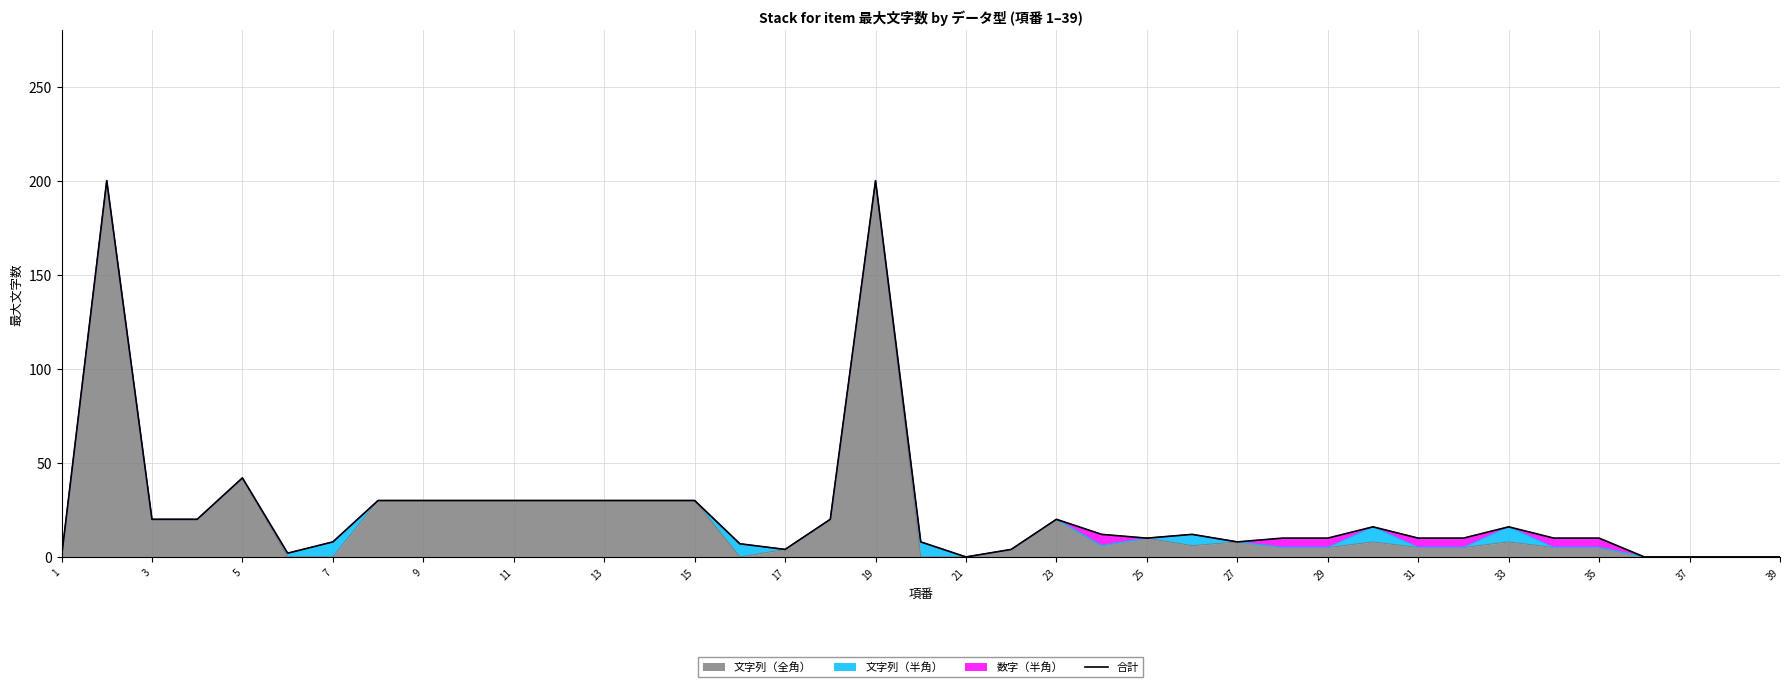

True or false: 文字列（全角） has a value of 0 at 39.

True